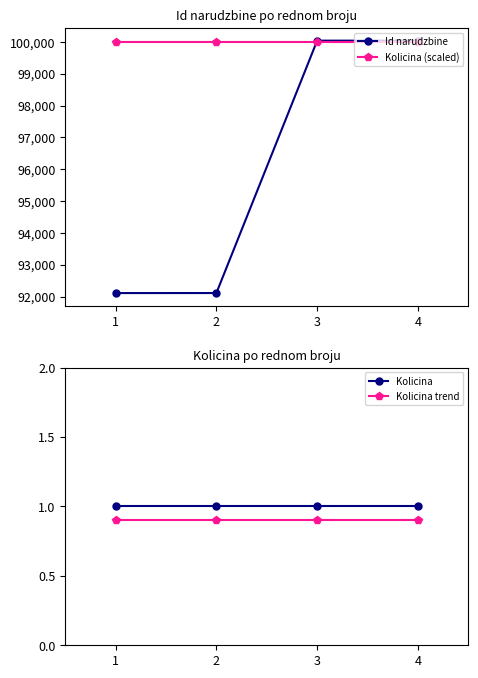

True or false: Kolicina has more than 2 interior local peaks.

False